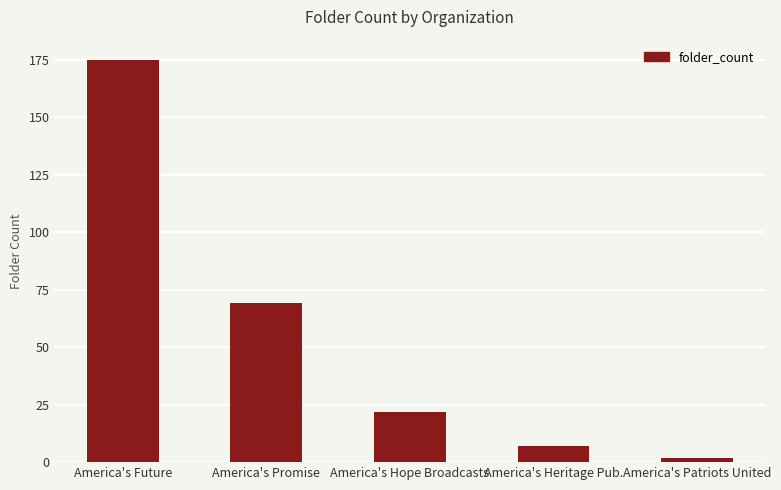

At which category does the chart reach its minimum across all series?

America's Patriots United